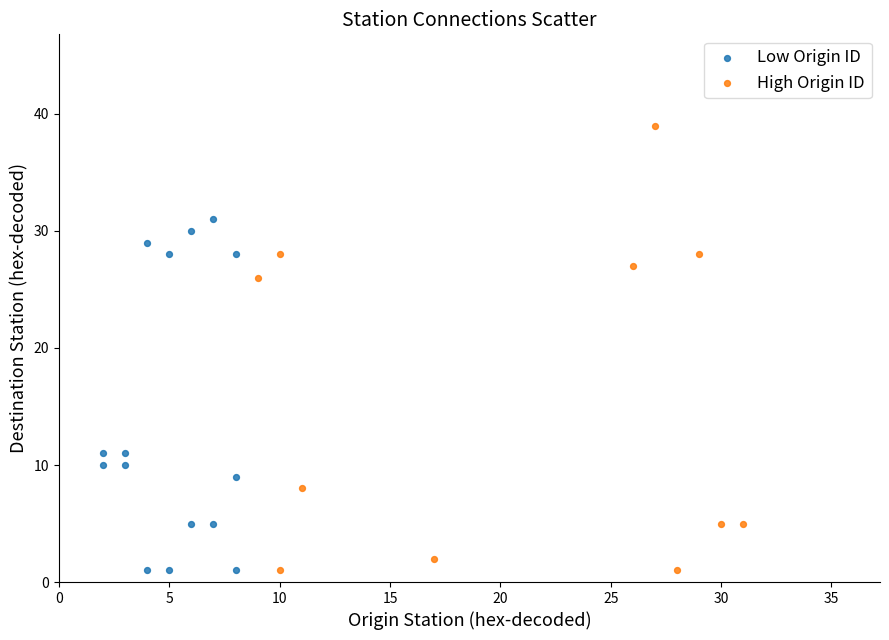

Which series contains the highest Y value?

High Origin ID